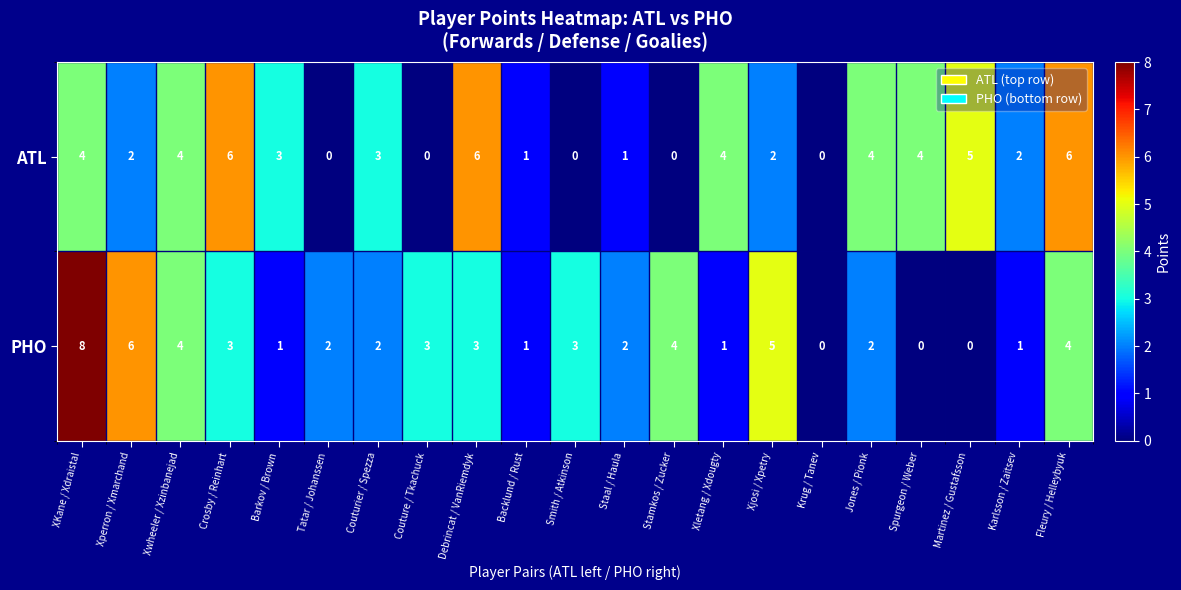

How many data points in ATL are less than 3?

10